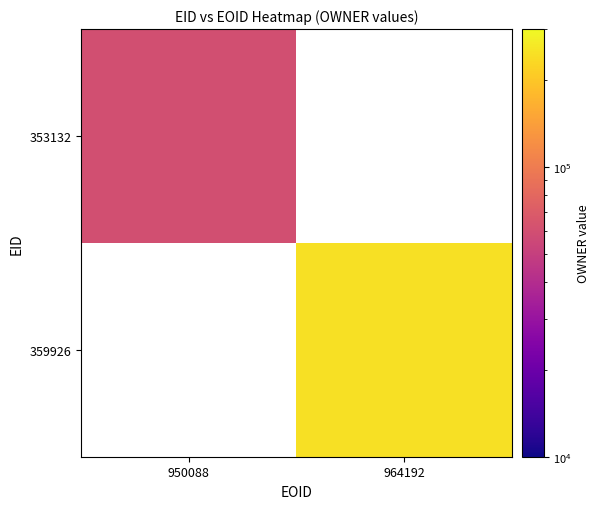

How many values in 359926 are above zero?

1